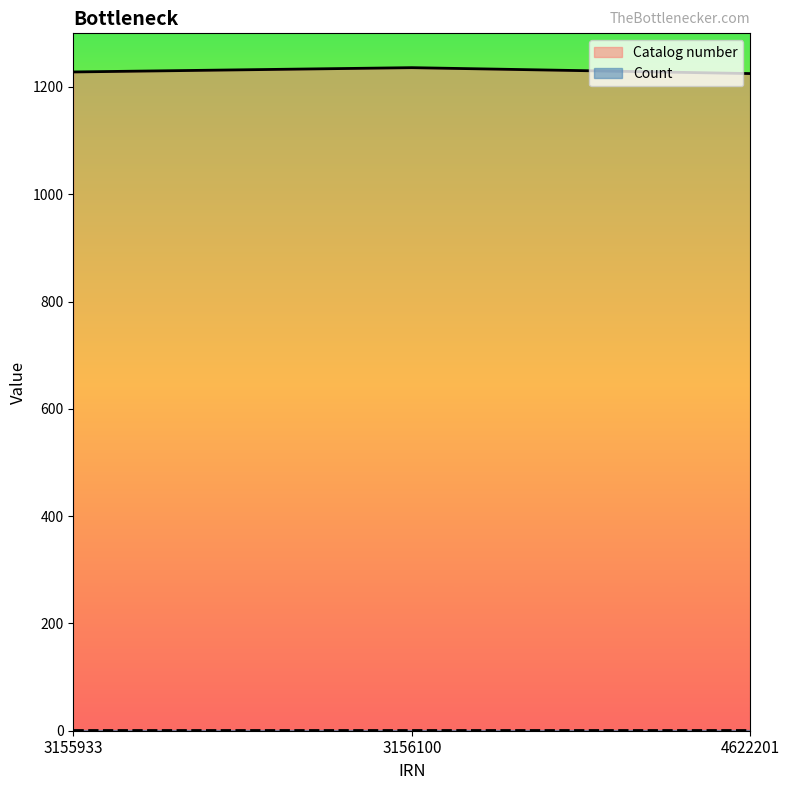

Where is the data nearest to the value 1230?

3155933